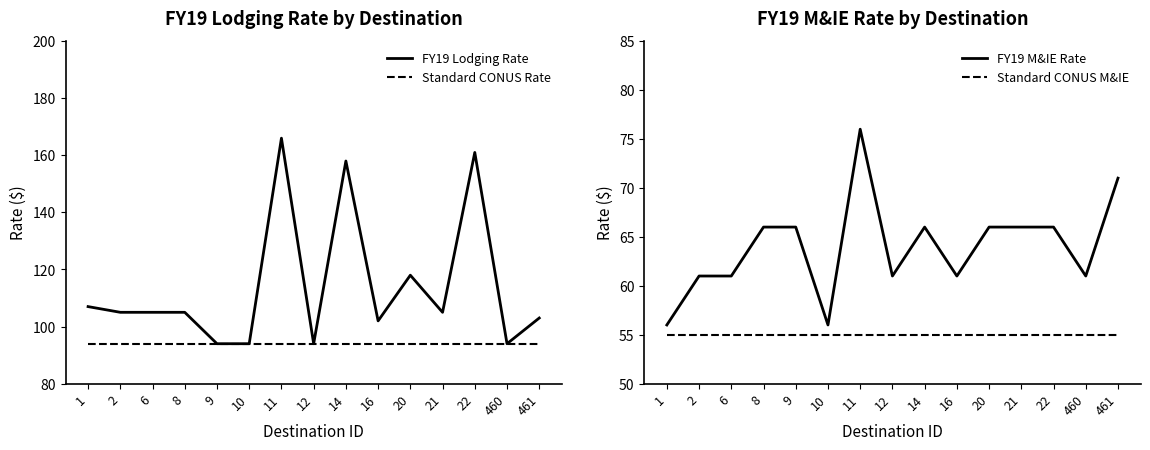

Rank the series by their maximum value, from lowest to highest.

Standard CONUS M&IE, FY19 M&IE Rate, Standard CONUS Rate, FY19 Lodging Rate